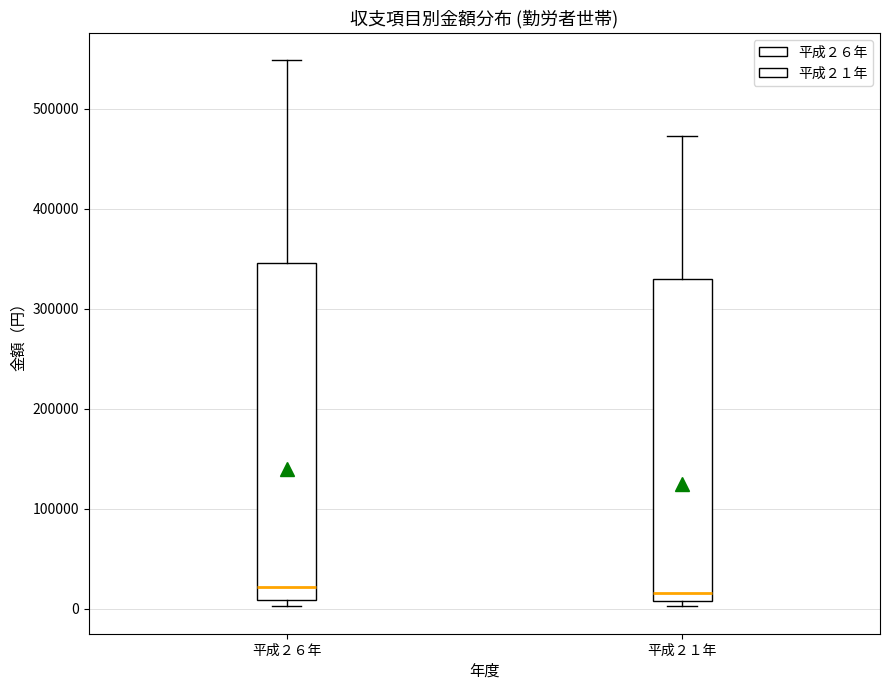

Which box is the tallest, from its lower edge to its upper edge?

平成２６年